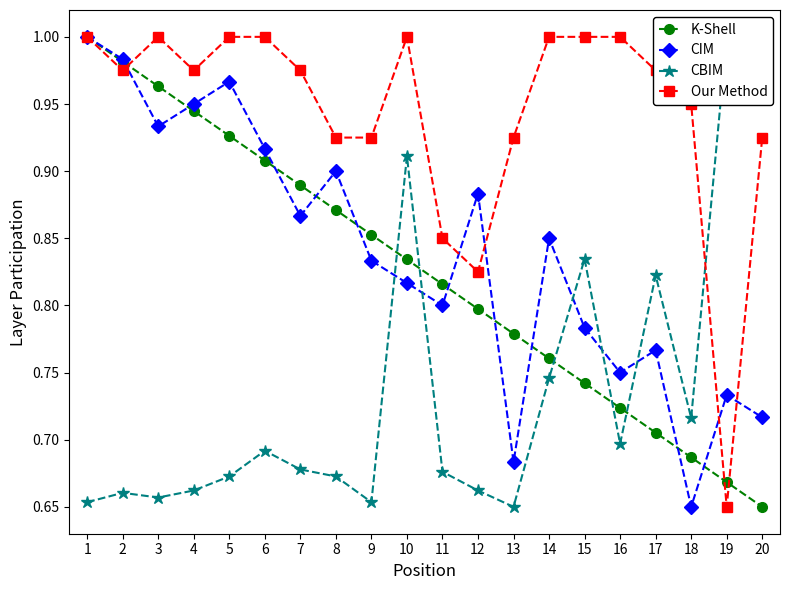

Which category has the highest value across all series?

1